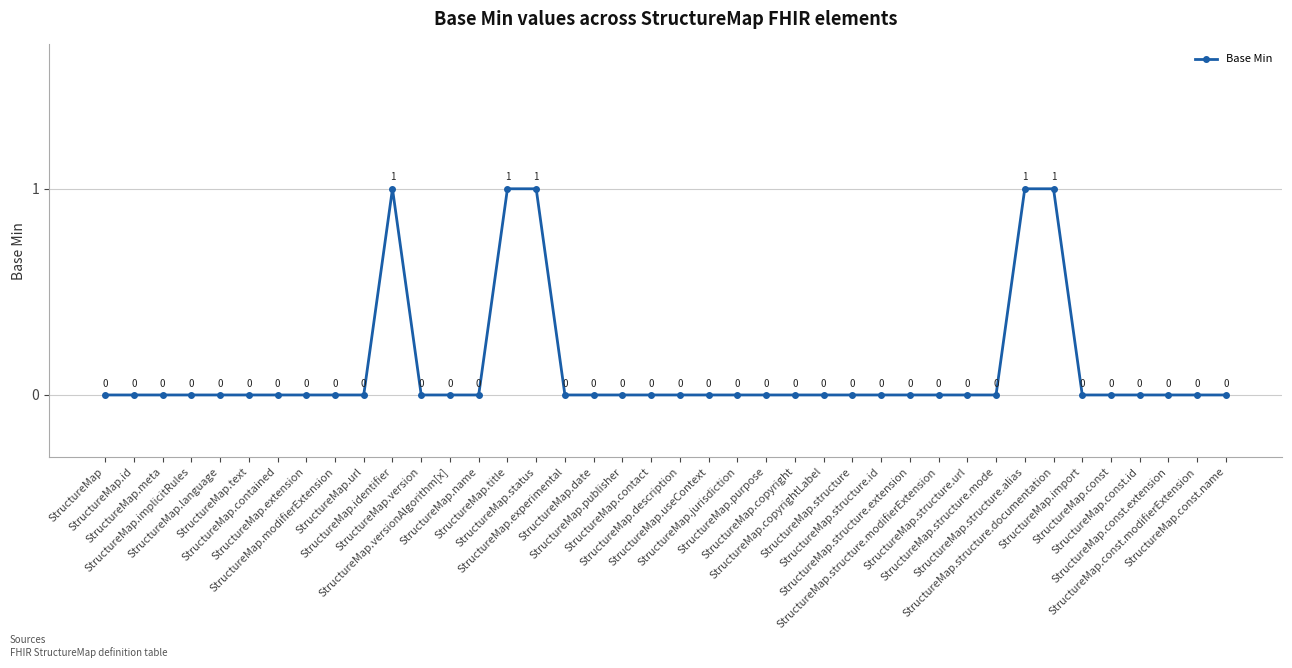

Does the chart display data point markers on the line(s)?

Yes